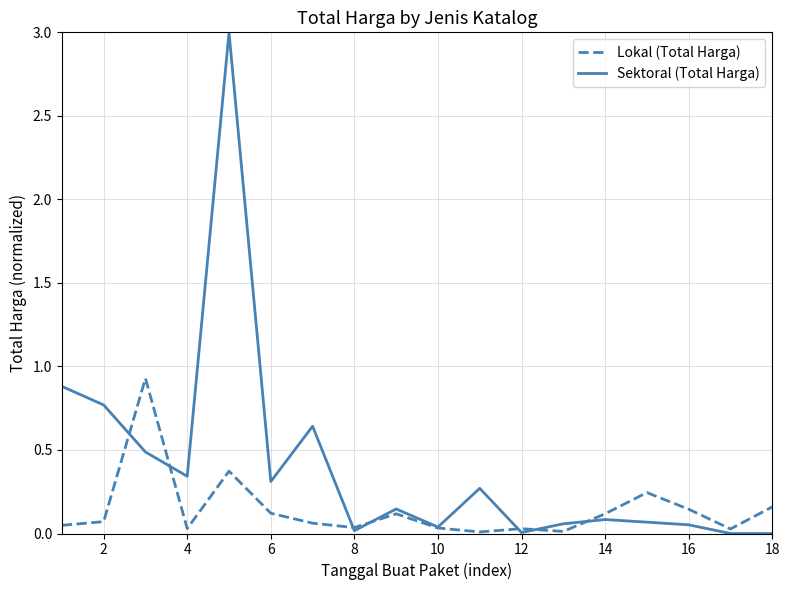

Which series has the largest range (max minus min)?

Sektoral (Total Harga)